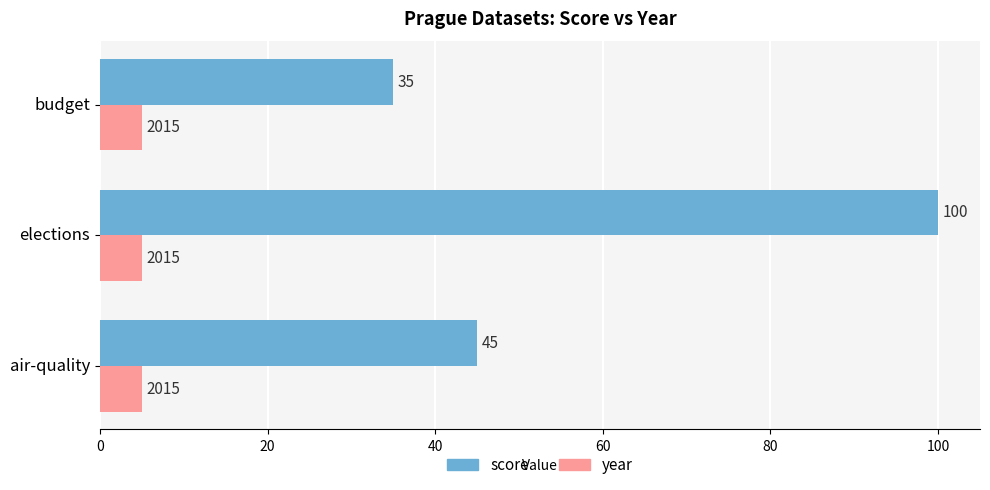

How many score values are between 35 and 100?

3